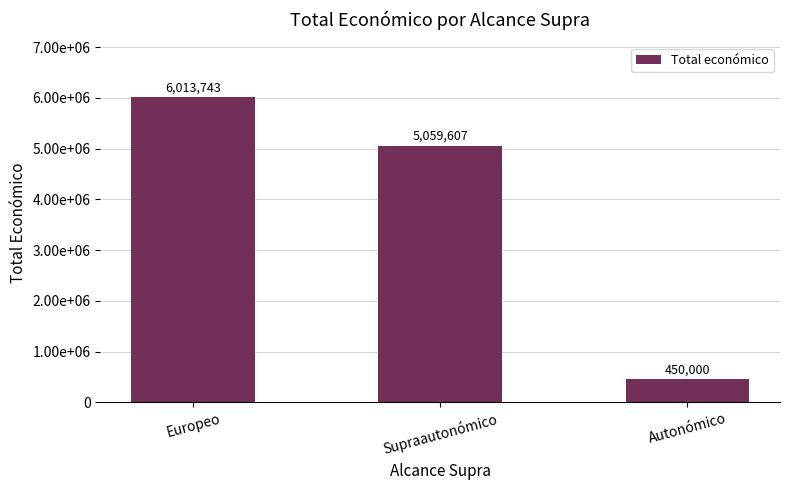

Where is the data nearest to the value 3231871?

Supraautonómico